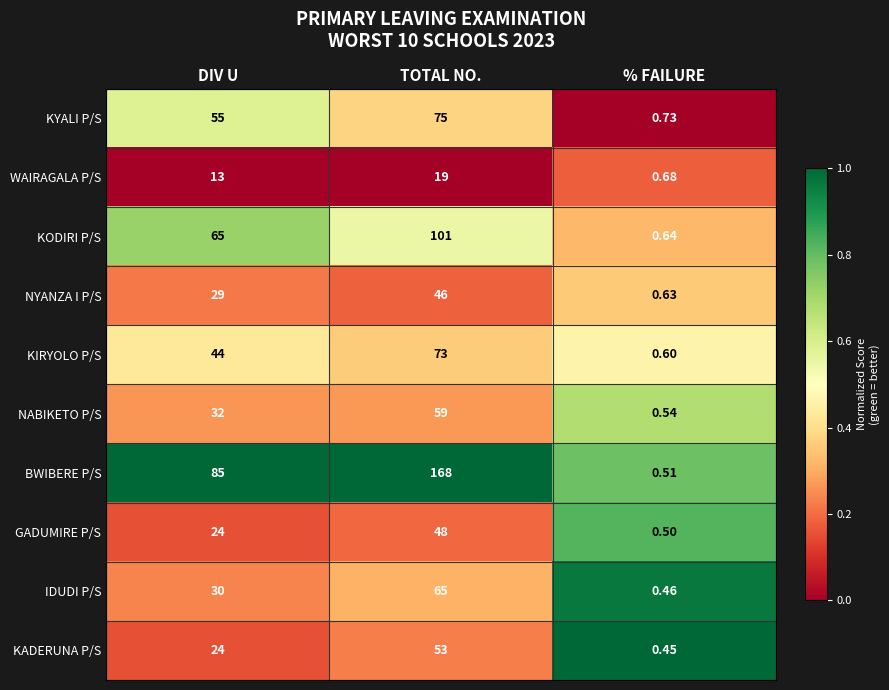

Which series has the largest total across all categories?

BWIBERE P/S